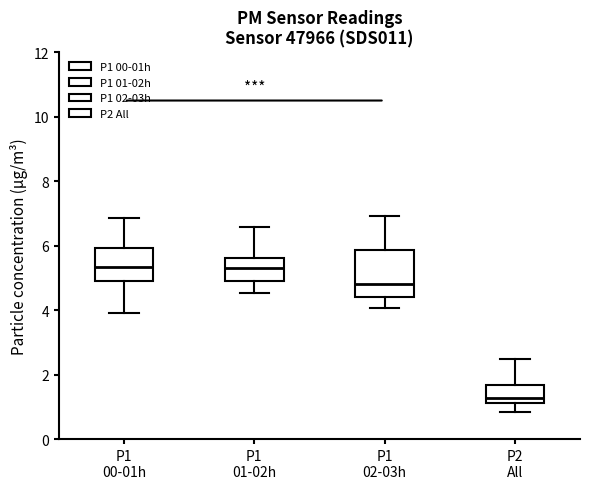

Reading left to right, transcribe this box plot: for each box, give where its median line is, the range the box spans, and where its two whiskers end, as read against the y-axis. The values are not printed on the chart, so give them approximately, as read against the axis.

P1 00-01h: median 5.4, box 5.0 to 6.0, whiskers 4.0 to 6.8
P1 01-02h: median 5.4, box 5.0 to 5.6, whiskers 4.6 to 6.6
P1 02-03h: median 4.8, box 4.4 to 5.8, whiskers 4.0 to 7.0
P2 All: median 1.2 (just above the box's lower edge), box 1.2 to 1.6, whiskers 0.8 to 2.4